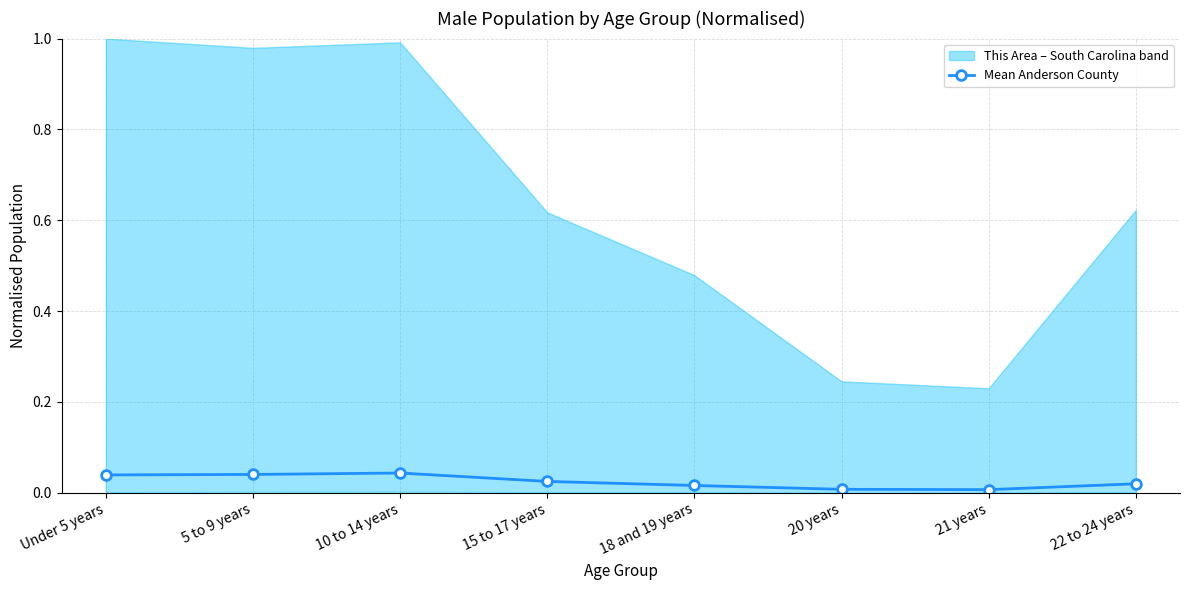

The Mean Anderson County series shows 0.0 at 20 years. True or false?

True